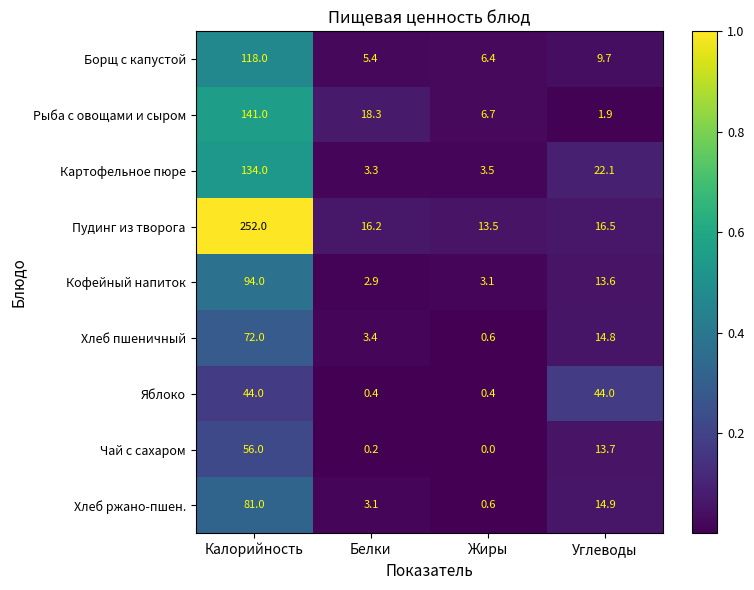

What is the difference between the maximum and minimum values in the Хлеб ржано-пшен. series?

80.4